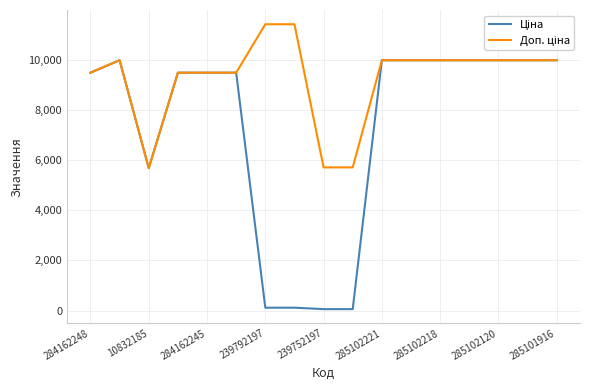

How many lines are shown in the chart?

2